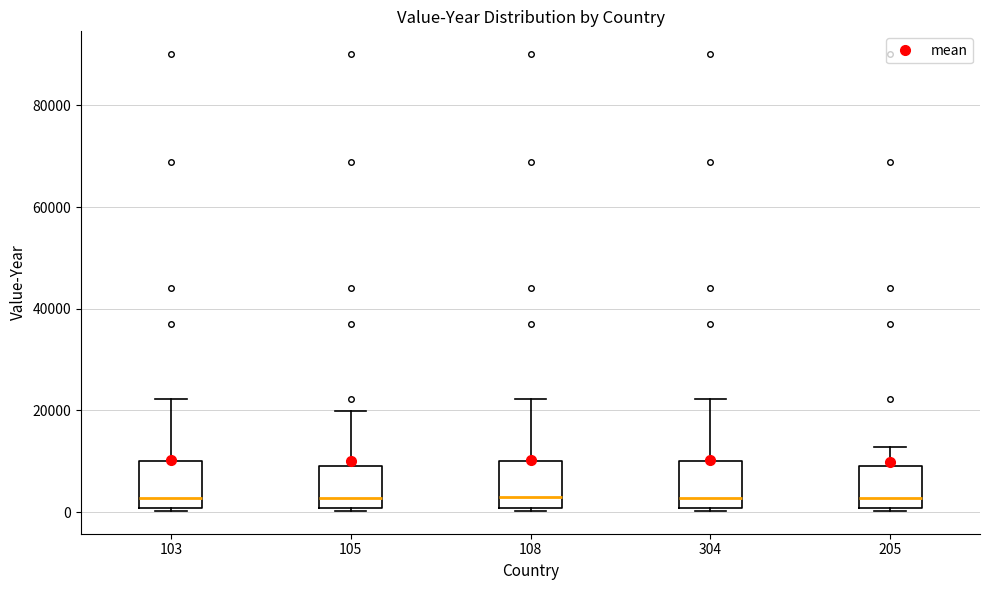

Reading left to right, read every box against the y-axis: the position of its median line, the range the box covers, and the ends of its whiskers. The values are not printed on the chart, so give them approximately, as read against the axis.

103: median 2000, box 0 to 10000, whiskers 0 (just below the box's lower edge) to 22000
105: median 2000, box 0 to 10000, whiskers 0 (just below the box's lower edge) to 20000
108: median 4000, box 0 to 10000, whiskers 0 (just below the box's lower edge) to 22000
304: median 2000, box 0 to 10000, whiskers 0 (just below the box's lower edge) to 22000
205: median 2000, box 0 to 10000, whiskers 0 (just below the box's lower edge) to 12000